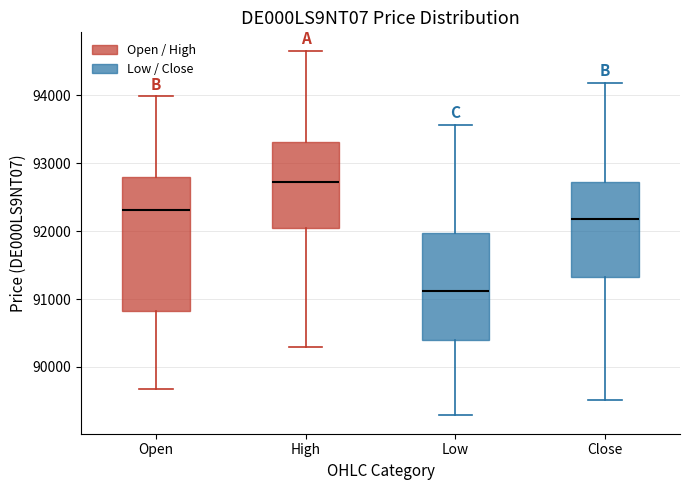

Comparing the boxes themselves (not the whiskers), which one is the tallest?

Open